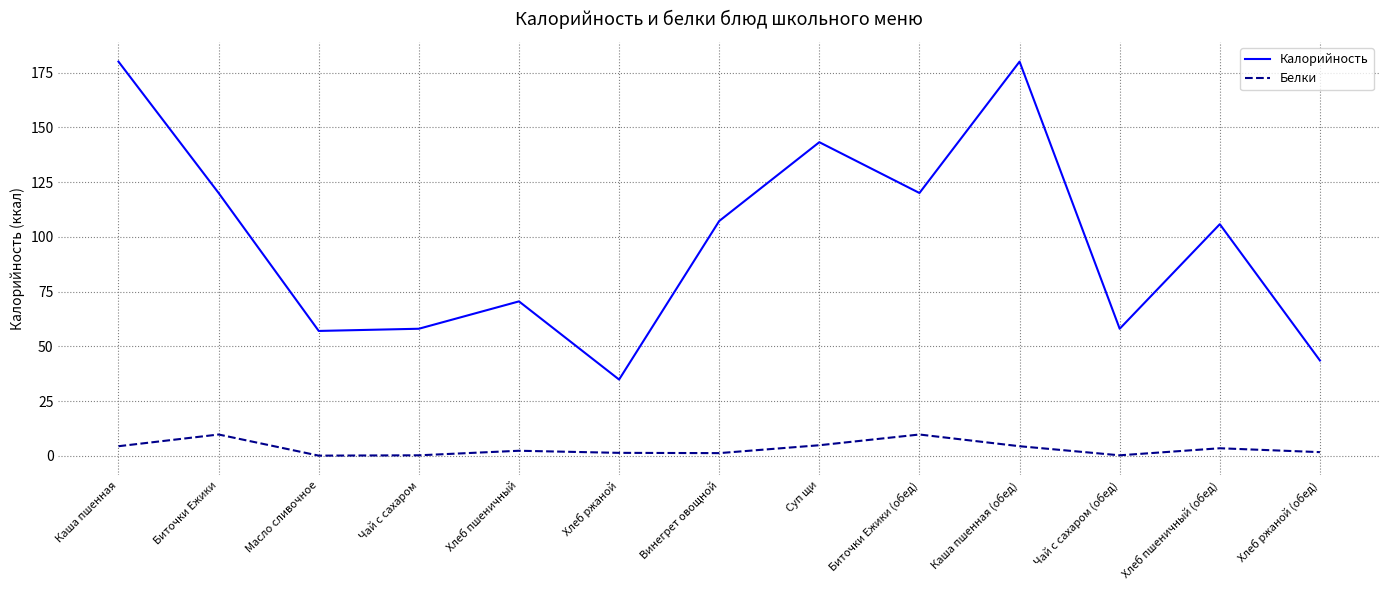

True or false: Белки has a value of 9.7 at Биточки Ежики.

True